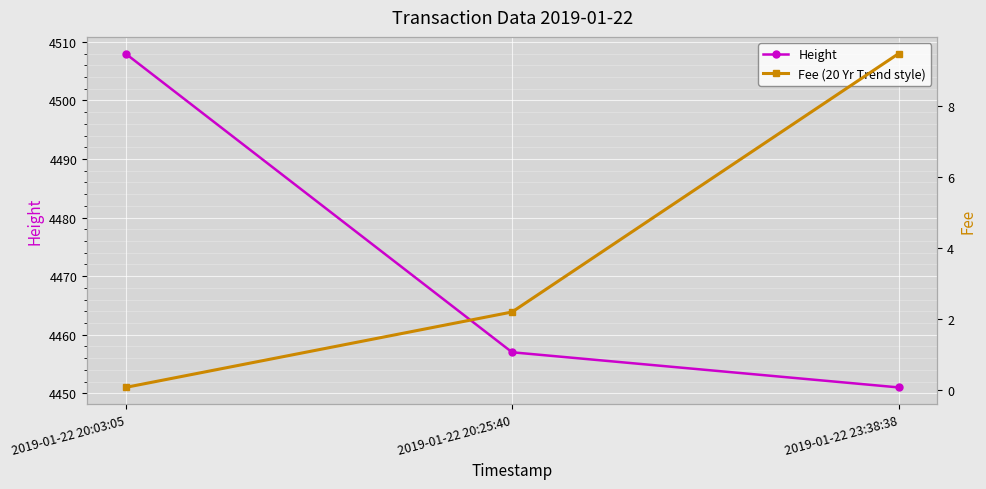

Which series changed the most between 2019-01-22 20:25:40 and 2019-01-22 23:38:38?

Fee (20 Yr Trend style)